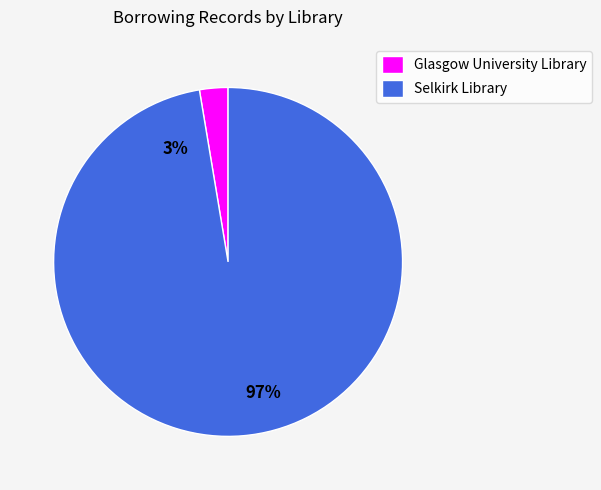

Count the number of slices in the pie.

2